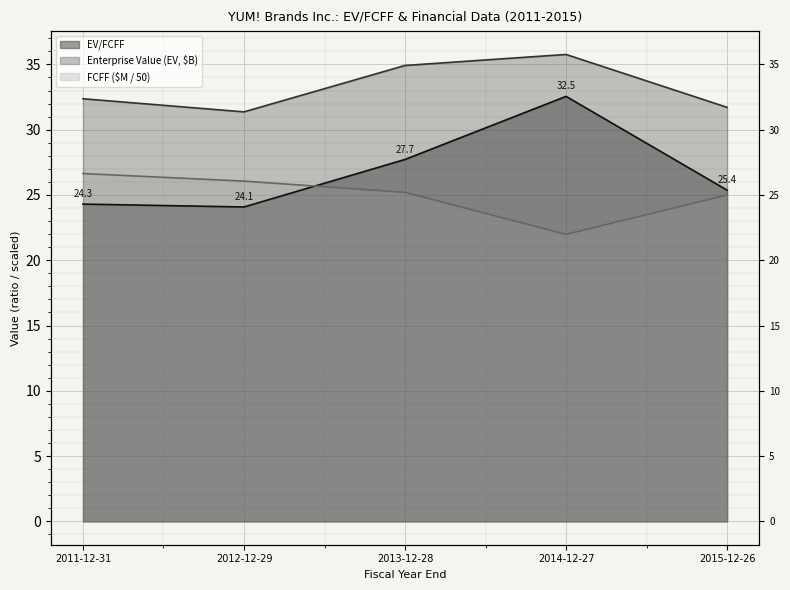

At which category is the sum across all series the highest?

2014-12-27